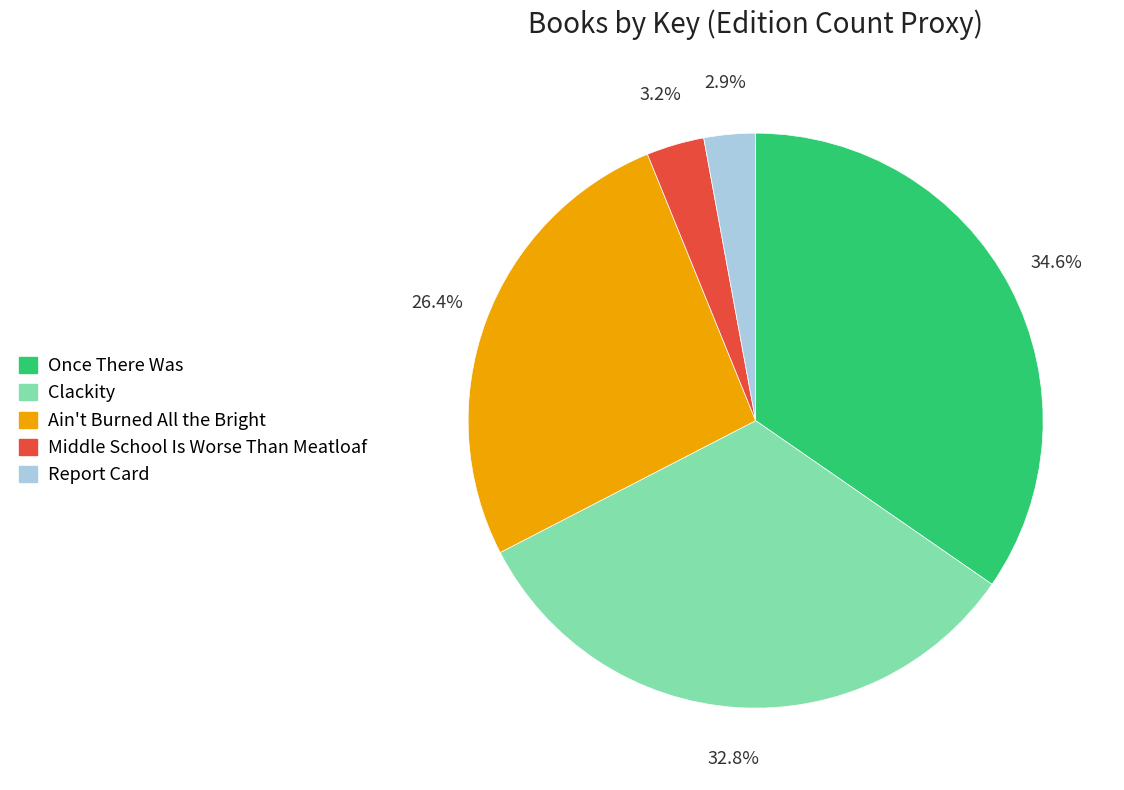

Which slice is the largest?

Once There Was